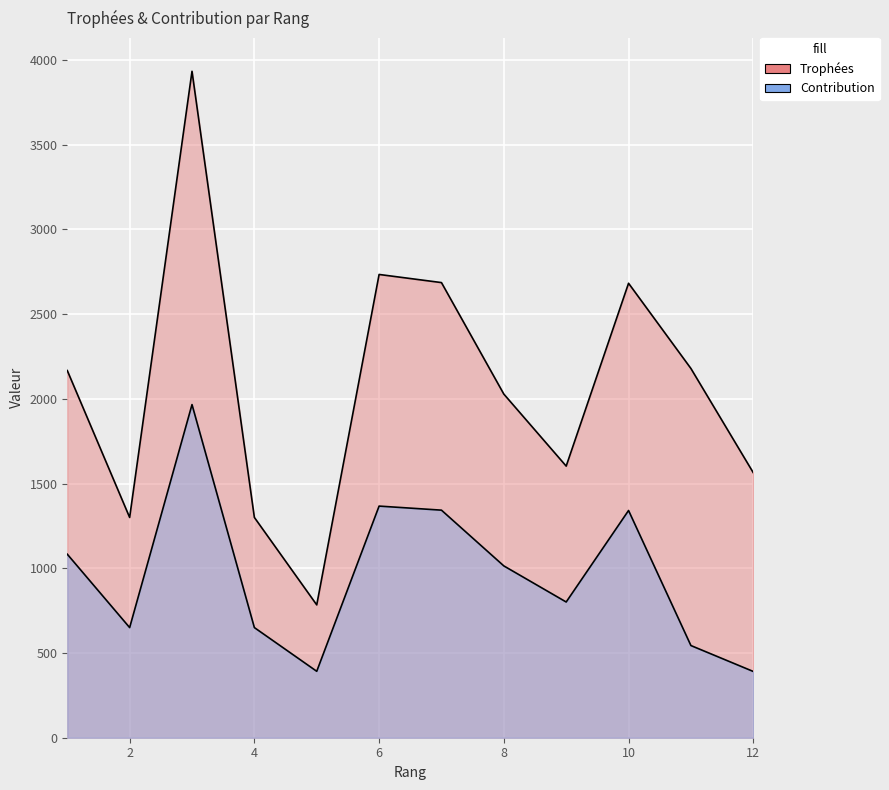

At 8, list the series in order from smallest to largest.

Contribution, Trophées